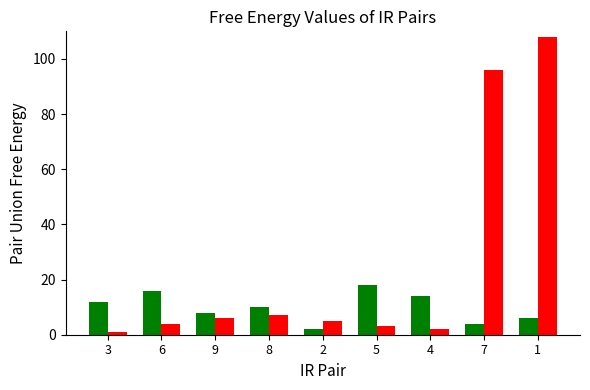

What is the maximum value shown in the chart?

108